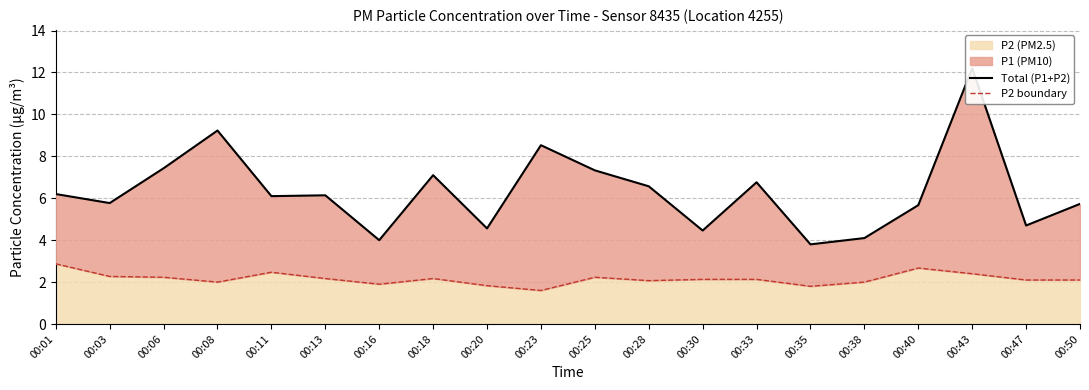

What is the minimum value for P2 (PM2.5)?

1.6